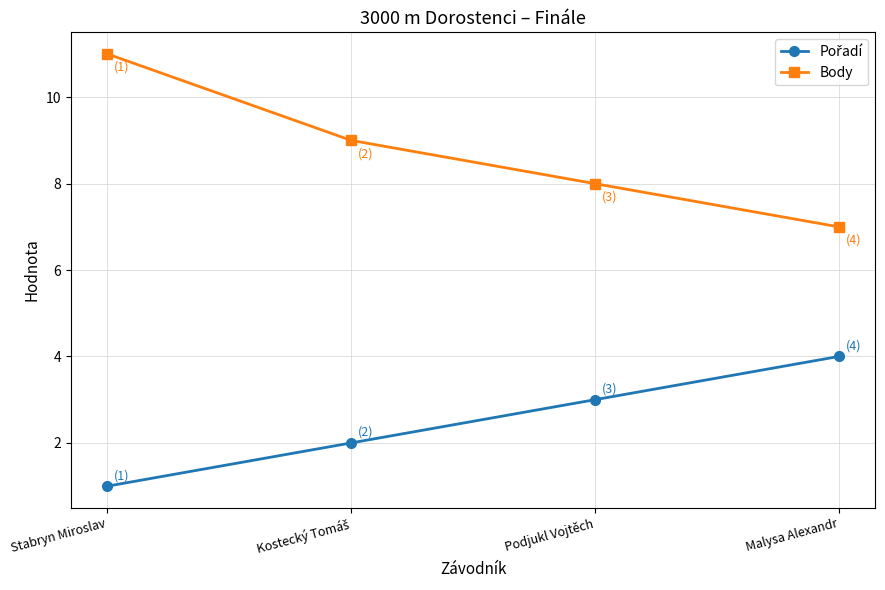

Which series has the largest total across all categories?

Body